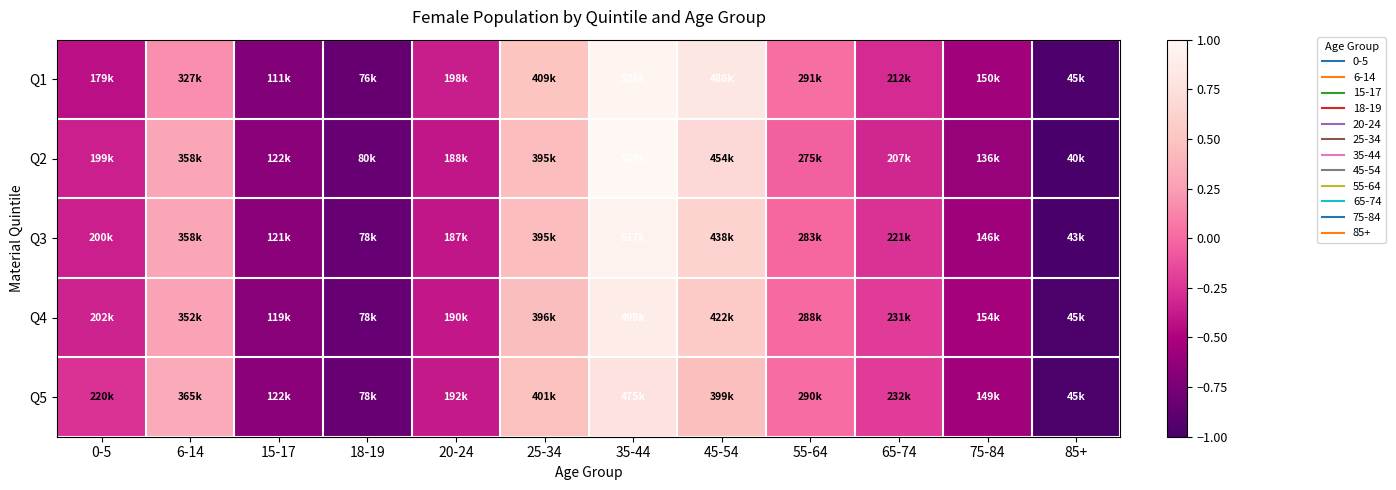

Reading right to left, transcribe all the data shown in this chart.

Q1: 85+=-1.0	75-84=-0.5	65-74=-0.3	55-64=0.0	45-54=0.8	35-44=1.0	25-34=0.5	20-24=-0.4	18-19=-0.9	15-17=-0.7	6-14=0.2	0-5=-0.4
Q2: 85+=-1.0	75-84=-0.6	65-74=-0.3	55-64=-0.0	45-54=0.7	35-44=1.0	25-34=0.5	20-24=-0.4	18-19=-0.8	15-17=-0.7	6-14=0.3	0-5=-0.4
Q3: 85+=-1.0	75-84=-0.6	65-74=-0.3	55-64=-0.0	45-54=0.6	35-44=0.9	25-34=0.5	20-24=-0.4	18-19=-0.8	15-17=-0.7	6-14=0.3	0-5=-0.3
Q4: 85+=-1.0	75-84=-0.5	65-74=-0.2	55-64=0.0	45-54=0.6	35-44=0.9	25-34=0.5	20-24=-0.4	18-19=-0.8	15-17=-0.7	6-14=0.3	0-5=-0.3
Q5: 85+=-1.0	75-84=-0.6	65-74=-0.2	55-64=0.0	45-54=0.5	35-44=0.8	25-34=0.5	20-24=-0.4	18-19=-0.8	15-17=-0.7	6-14=0.3	0-5=-0.3